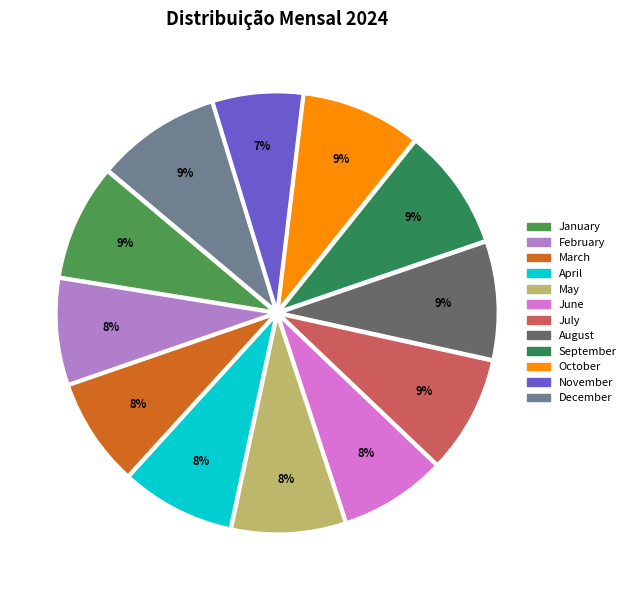

To the nearest percent, what portion does January represent?

9%